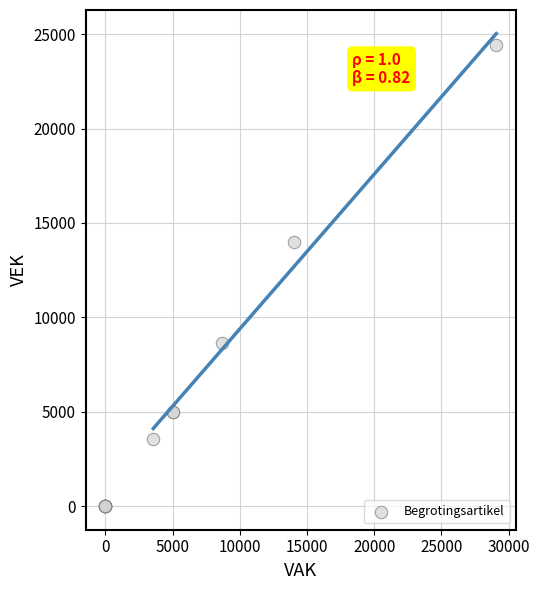

What Y value in the scatter plot is closest to 12222?

14000